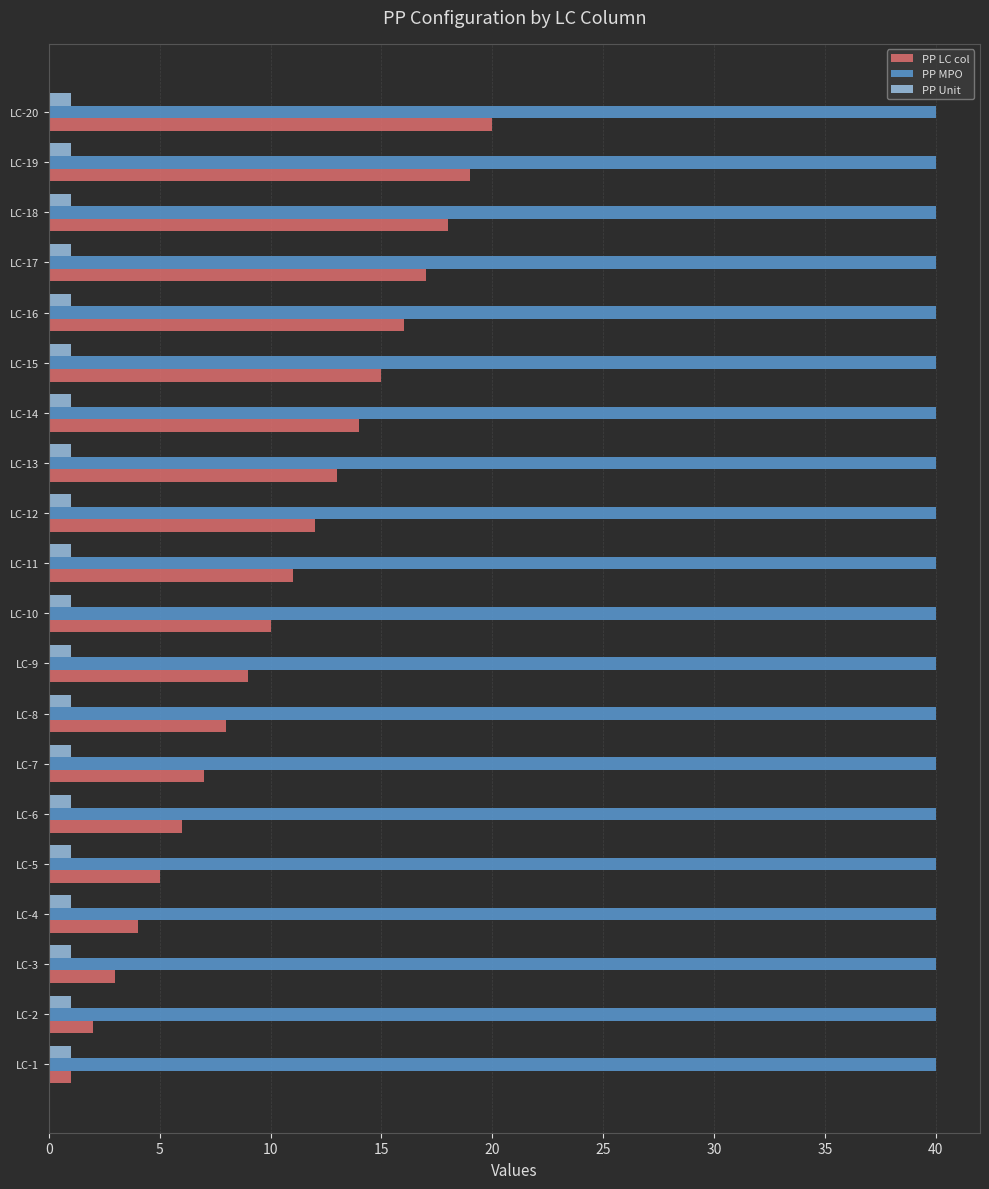

What is the sum of the PP MPO values at LC-15 and LC-17?

80